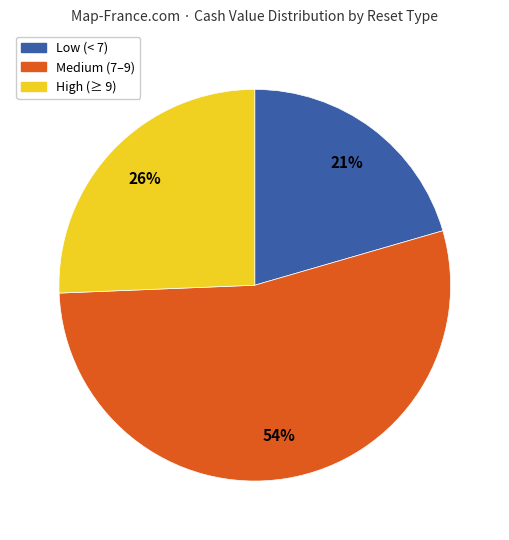

How many segments does this pie chart have?

3